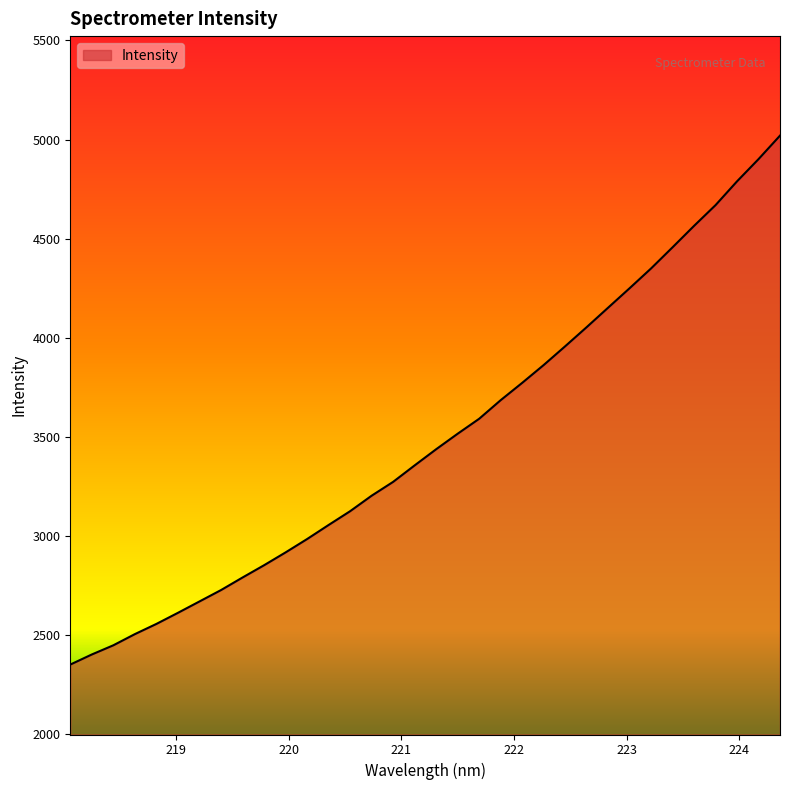

What is the smallest value displayed?

2351.7